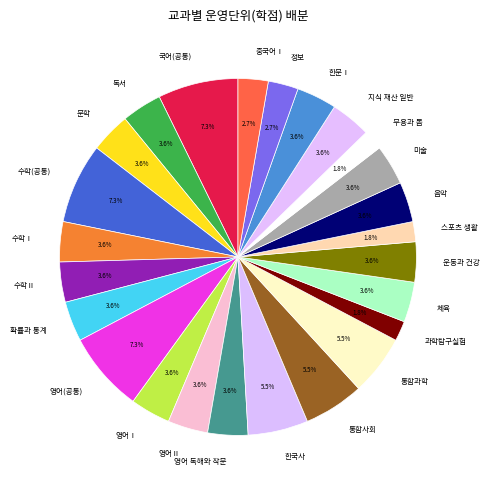

Is it true that 수학Ⅰ is 4% of the pie?

True